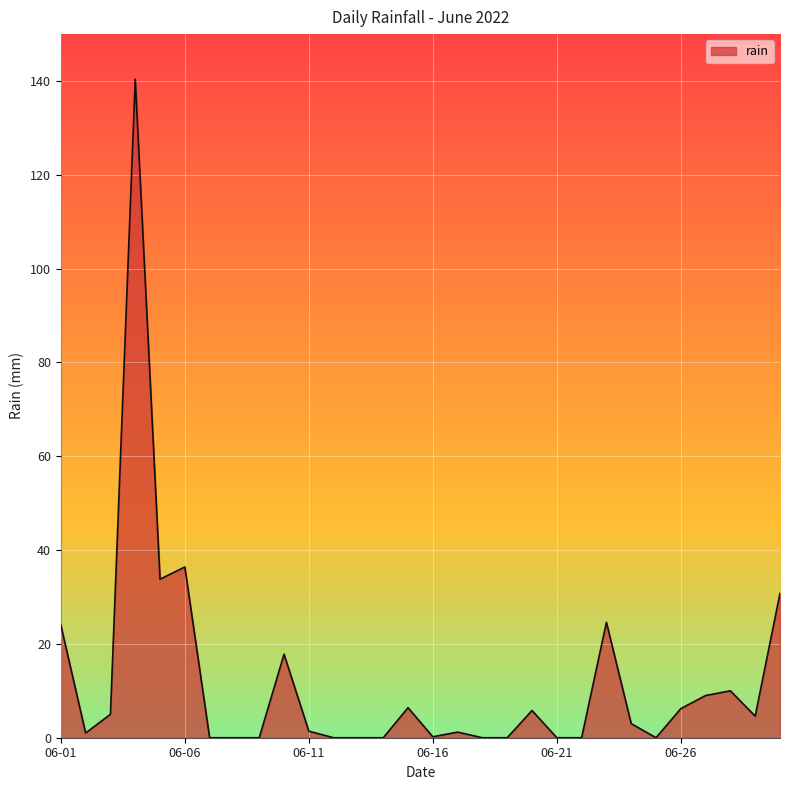

Does the chart have visible grid lines?

Yes